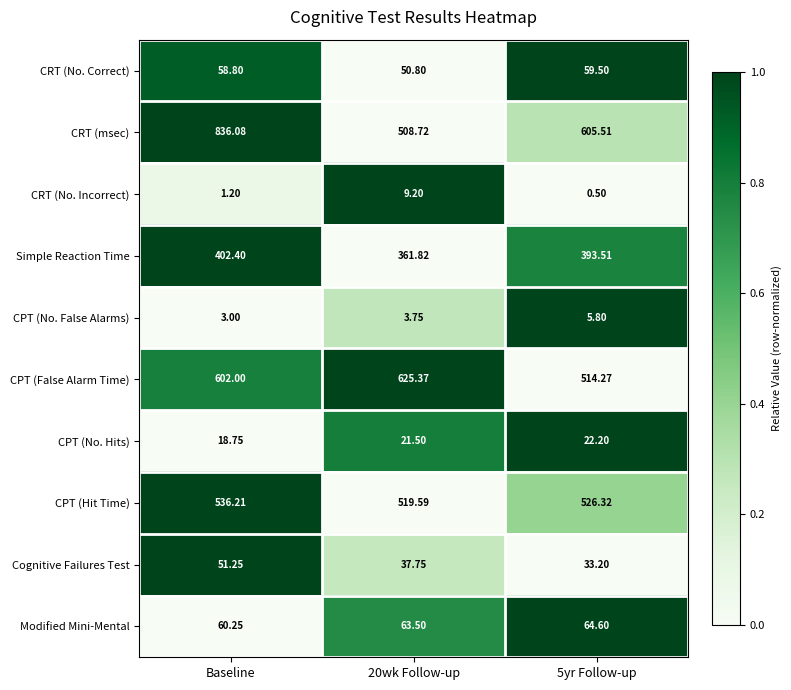

List the series in order of their peak value, highest first.

CRT (msec), CPT (False Alarm Time), CPT (Hit Time), Simple Reaction Time, Modified Mini-Mental, CRT (No. Correct), Cognitive Failures Test, CPT (No. Hits), CRT (No. Incorrect), CPT (No. False Alarms)